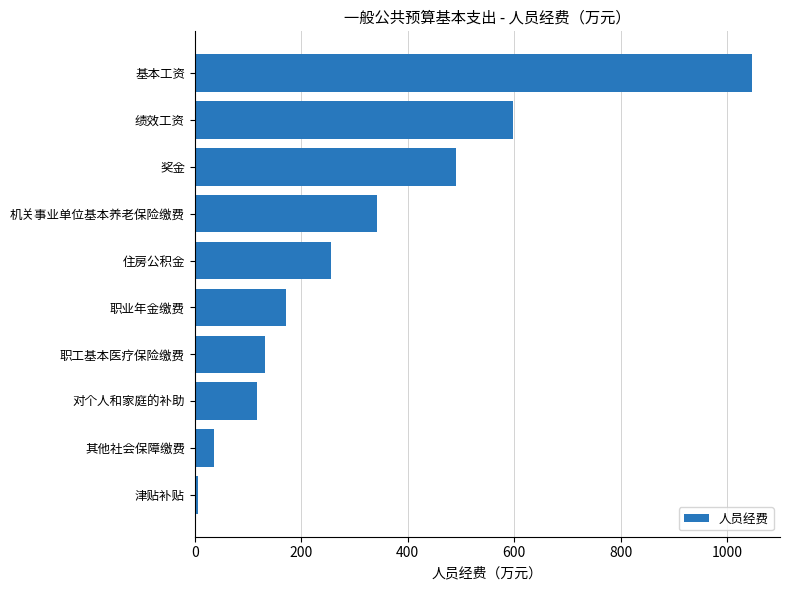

At which category does the chart reach its peak across all series?

基本工资